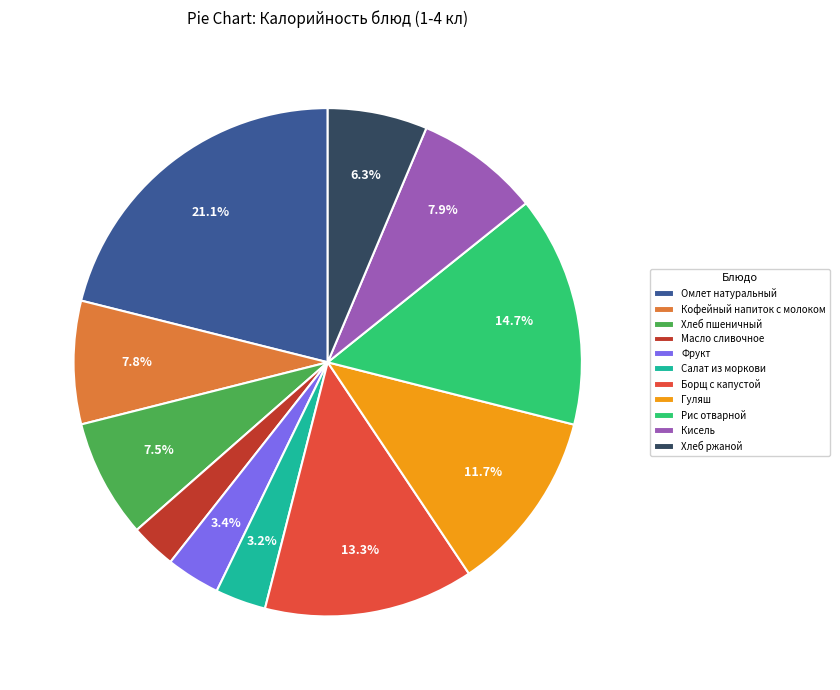

How many segments does this pie chart have?

11